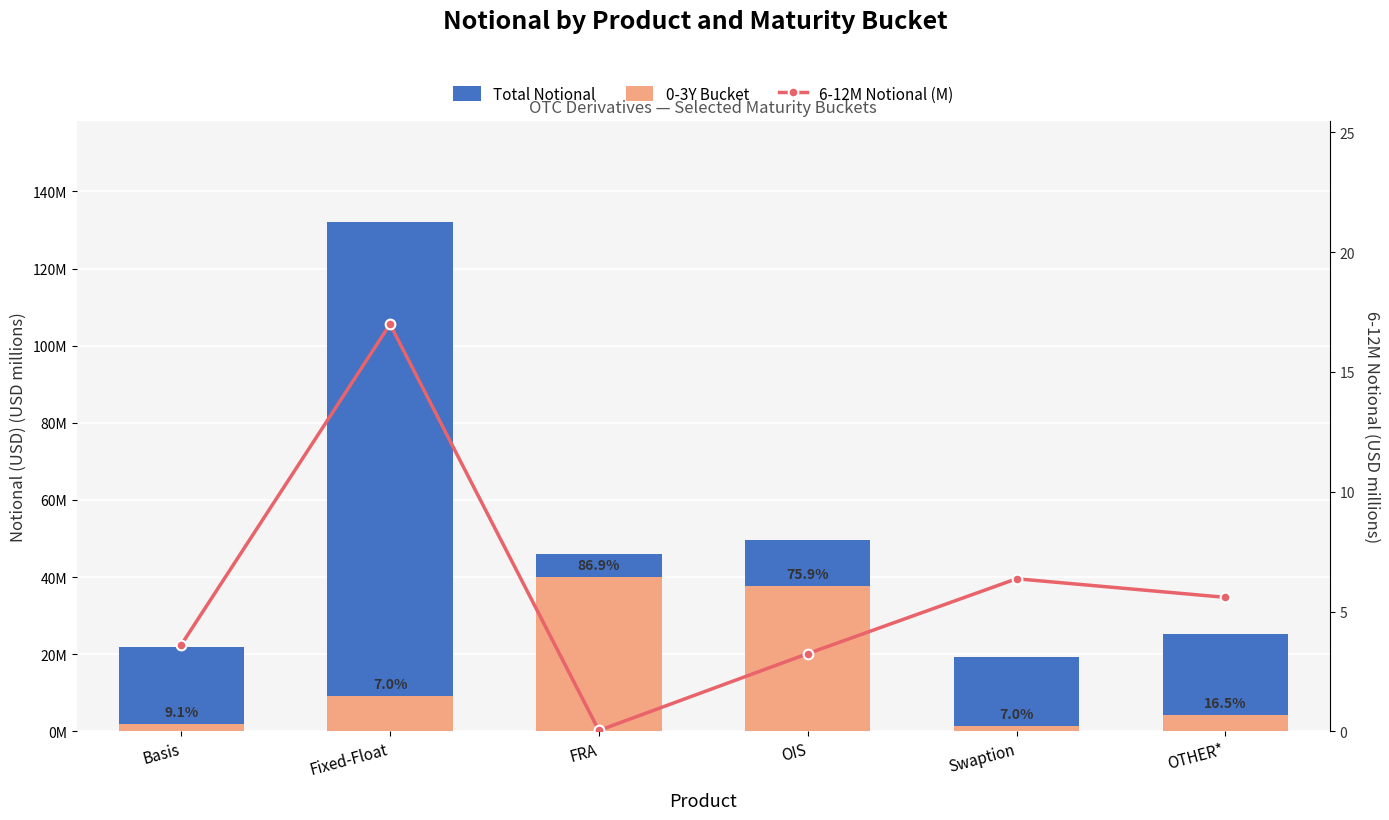

At how many categories does at least one series exceed 123181751?

1